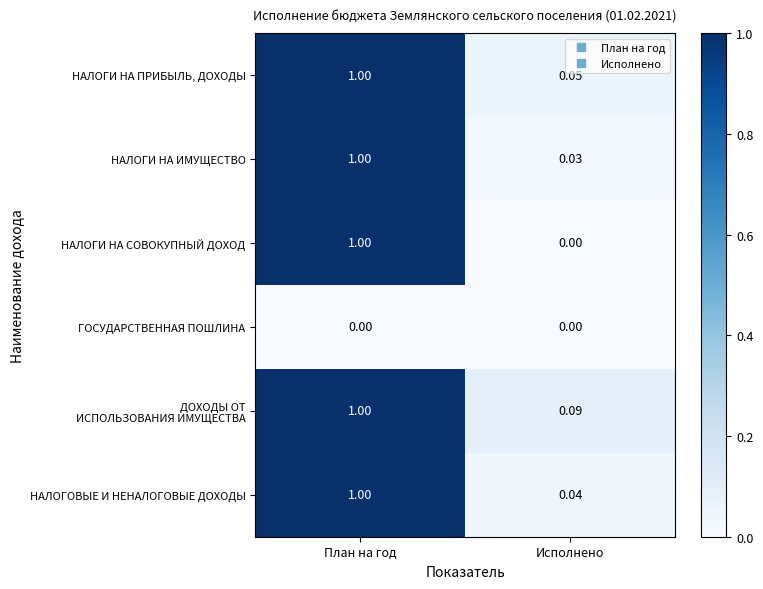

Which series changed the most between План на год and Исполнено?

НАЛОГИ НА СОВОКУПНЫЙ ДОХОД